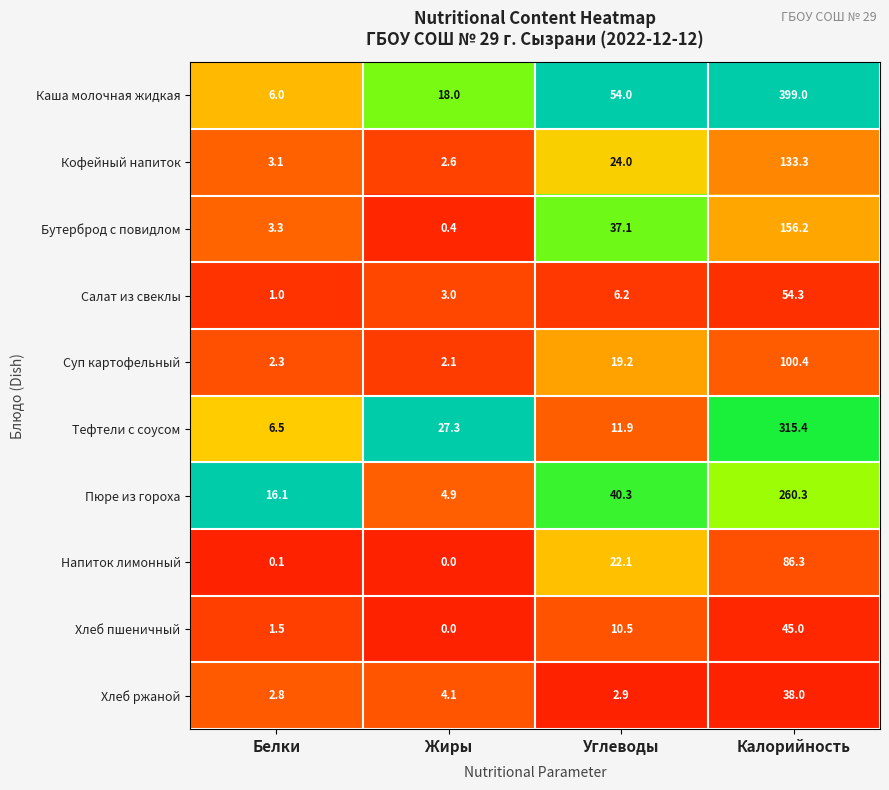

What value does the Бутерброд с повидлом series have at Калорийность?

156.2